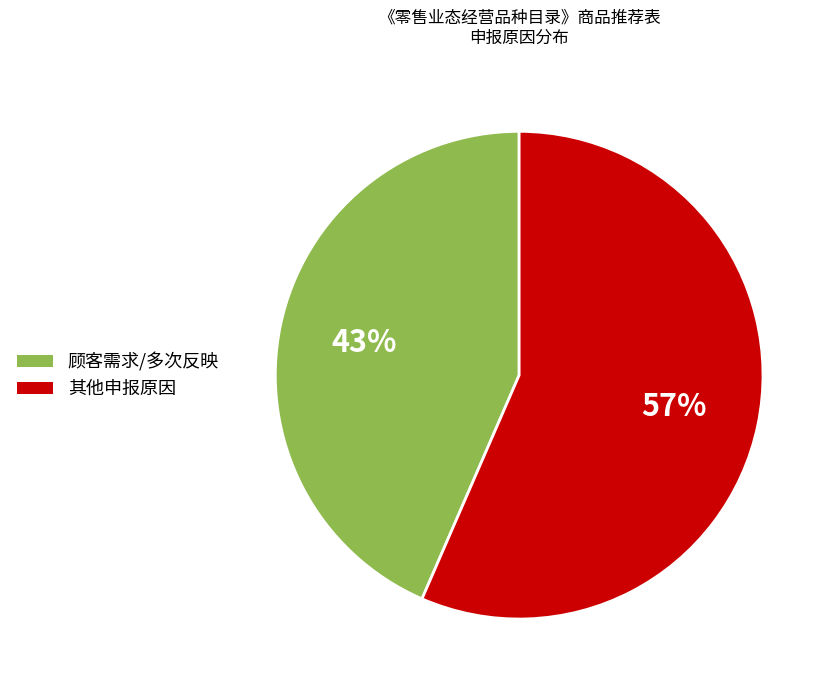

Does any single category account for the majority?

Yes